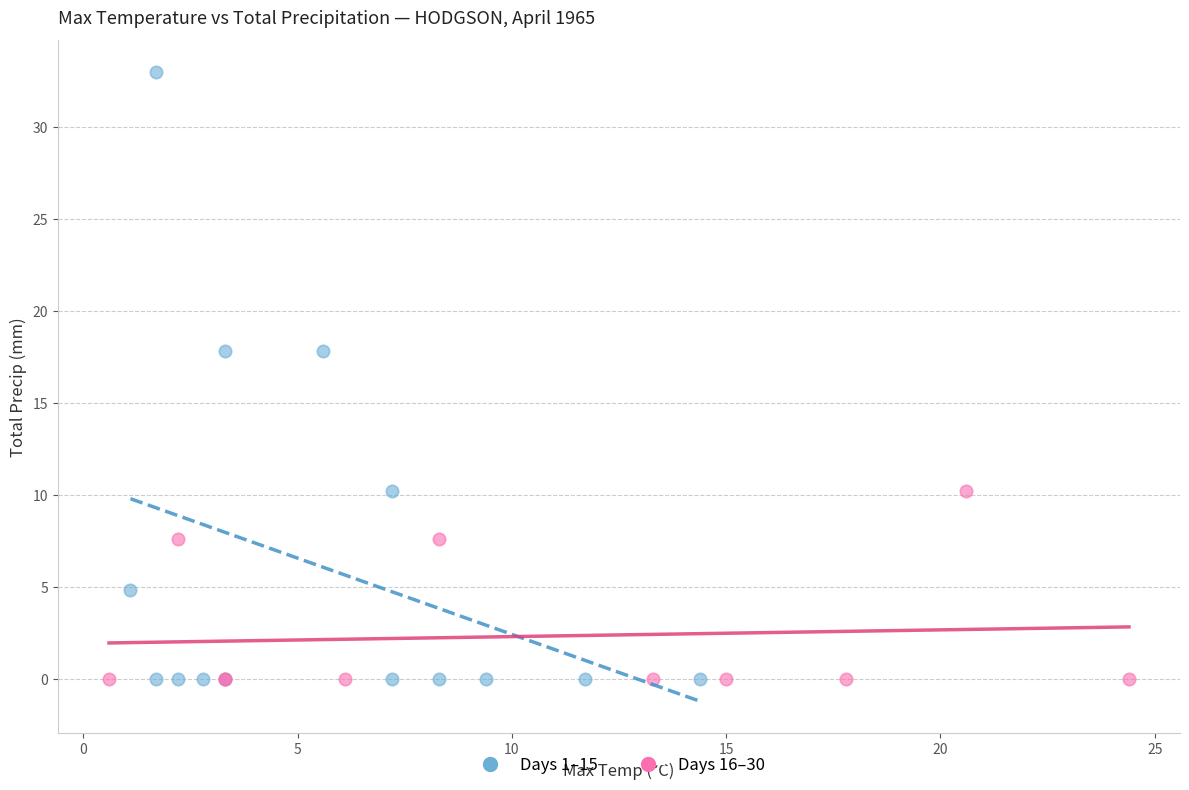

Which series has the widest spread of Y values?

Days 1–15